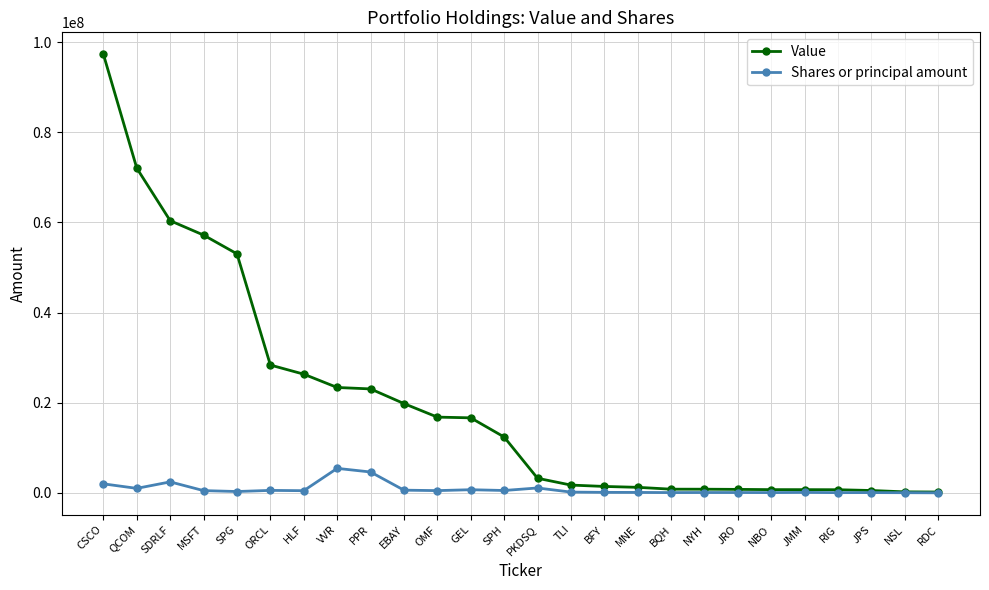

Which series has the largest total across all categories?

Value